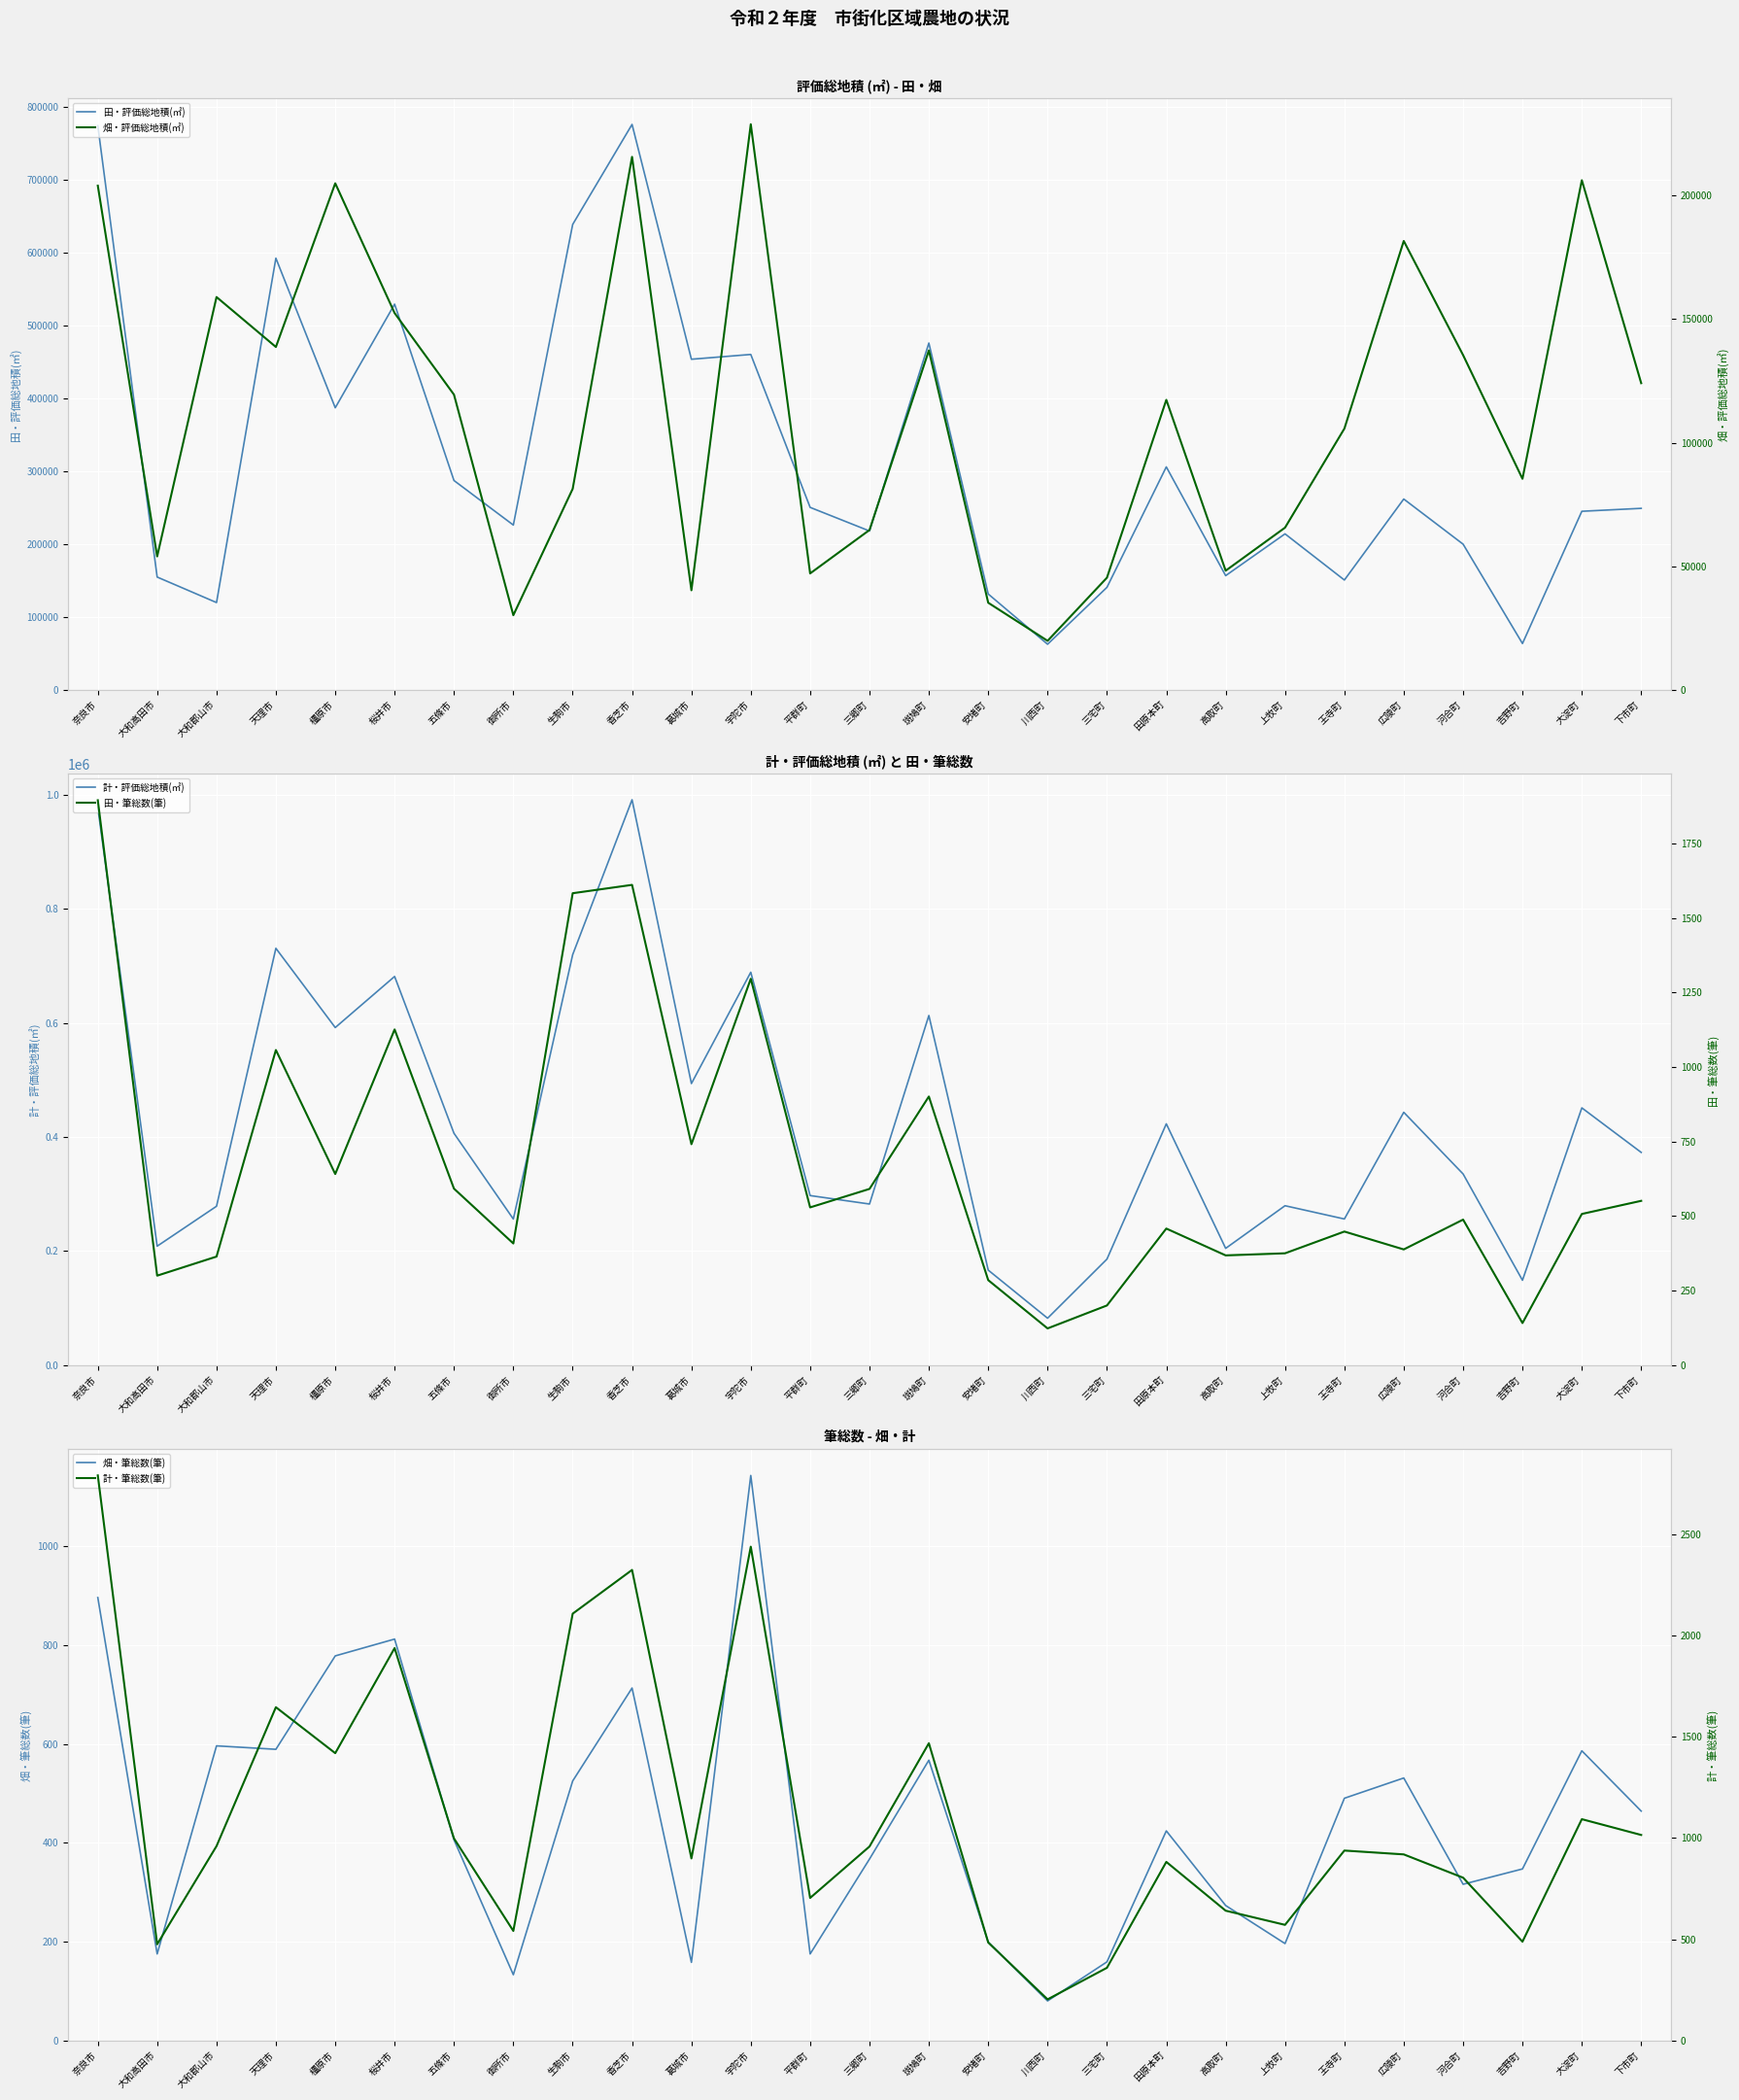

Reading left to right, extract all data points from this chart.

田・評価総地積(㎡): 奈良市=774050	大和高田市=154607	大和郡山市=119587	天理市=592215	橿原市=386926	桜井市=529103	五條市=287093	御所市=225971	生駒市=638547	香芝市=775803	葛城市=453524	宇陀市=460099	平群町=250212	三郷町=217800	斑鳩町=475743	安堵町=131357	川西町=62394	三宅町=140464	田原本町=305764	高取町=156528	上牧町=213885	王寺町=150519	広陵町=261687	河合町=199711	吉野町=63370	大淀町=244857	下市町=248894
計・評価総地積(㎡): 奈良市=978110	大和高田市=208563	大和郡山市=278563	天理市=730977	橿原市=591953	桜井市=681591	五條市=406561	御所市=256125	生駒市=719879	香芝市=991532	葛城市=493777	宇陀市=689028	平群町=297288	三郷町=282461	斑鳩町=613121	安堵町=166563	川西町=82177	三宅町=185810	田原本町=423108	高取町=204713	上牧町=279498	王寺町=256240	広陵町=443359	河合町=335168	吉野町=148756	大淀町=451129	下市町=372996
畑・筆総数(筆): 奈良市=896	大和高田市=175	大和郡山市=596	天理市=589	橿原市=778	桜井市=812	五條市=406	御所市=133	生駒市=525	香芝市=713	葛城市=158	宇陀市=1143	平群町=175	三郷町=367	斑鳩町=567	安堵町=199	川西町=80	三宅町=159	田原本町=424	高取町=273	上牧町=196	王寺町=490	広陵町=531	河合町=316	吉野町=347	大淀町=586	下市町=464
畑・評価総地積(㎡): 奈良市=204060	大和高田市=53956	大和郡山市=158976	天理市=138762	橿原市=205027	桜井市=152488	五條市=119468	御所市=30154	生駒市=81332	香芝市=215729	葛城市=40253	宇陀市=228929	平群町=47076	三郷町=64661	斑鳩町=137378	安堵町=35206	川西町=19783	三宅町=45346	田原本町=117344	高取町=48185	上牧町=65613	王寺町=105721	広陵町=181672	河合町=135457	吉野町=85386	大淀町=206272	下市町=124102
田・筆総数(筆): 奈良市=1895	大和高田市=300	大和郡山市=364	天理市=1057	橿原市=641	桜井市=1126	五條市=592	御所市=408	生駒市=1583	香芝市=1611	葛城市=741	宇陀市=1296	平群町=529	三郷町=591	斑鳩町=901	安堵町=285	川西町=123	三宅町=200	田原本町=458	高取町=368	上牧町=375	王寺町=448	広陵町=388	河合町=488	吉野町=141	大淀町=507	下市町=551
計・筆総数(筆): 奈良市=2791	大和高田市=475	大和郡山市=960	天理市=1646	橿原市=1419	桜井市=1938	五條市=998	御所市=541	生駒市=2108	香芝市=2324	葛城市=899	宇陀市=2439	平群町=704	三郷町=958	斑鳩町=1468	安堵町=484	川西町=203	三宅町=359	田原本町=882	高取町=641	上牧町=571	王寺町=938	広陵町=919	河合町=804	吉野町=488	大淀町=1093	下市町=1015